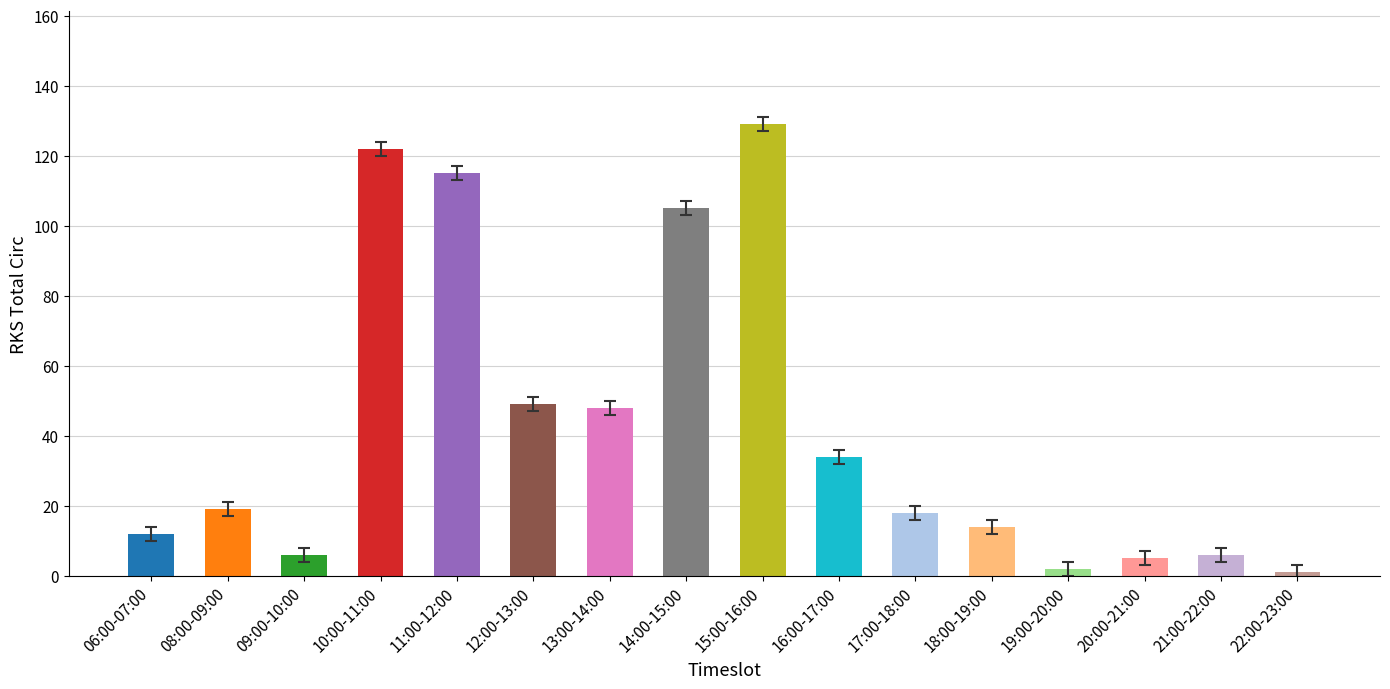

What is the greatest value displayed?

129